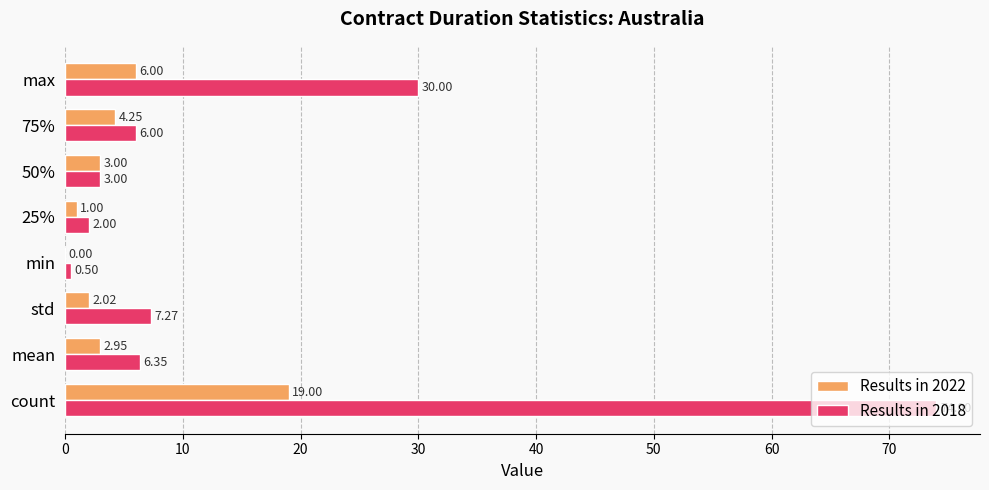

What is the sum of the Results in 2018 values at 75% and max?

36.0